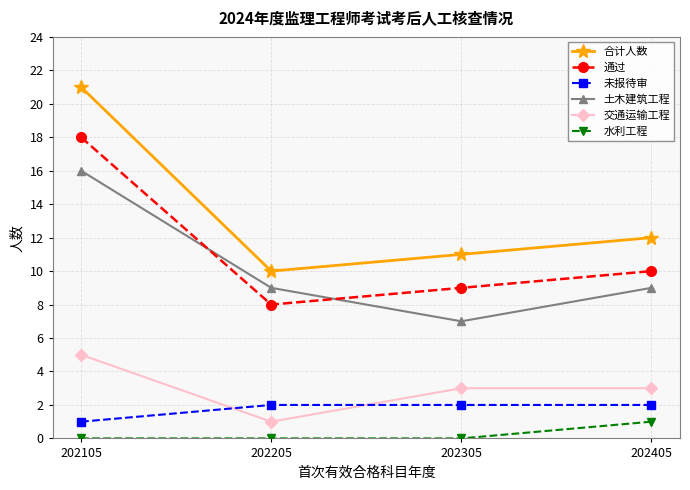

True or false: 水利工程 has more than 2 points higher than both neighbors.

False